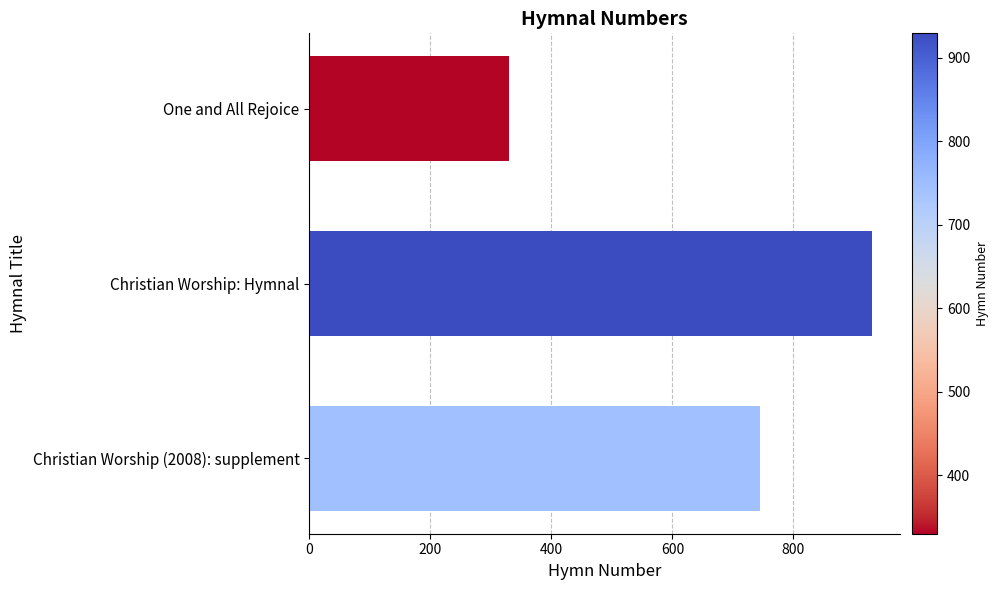

At which label is the value closest to 629?

Christian Worship (2008): supplement